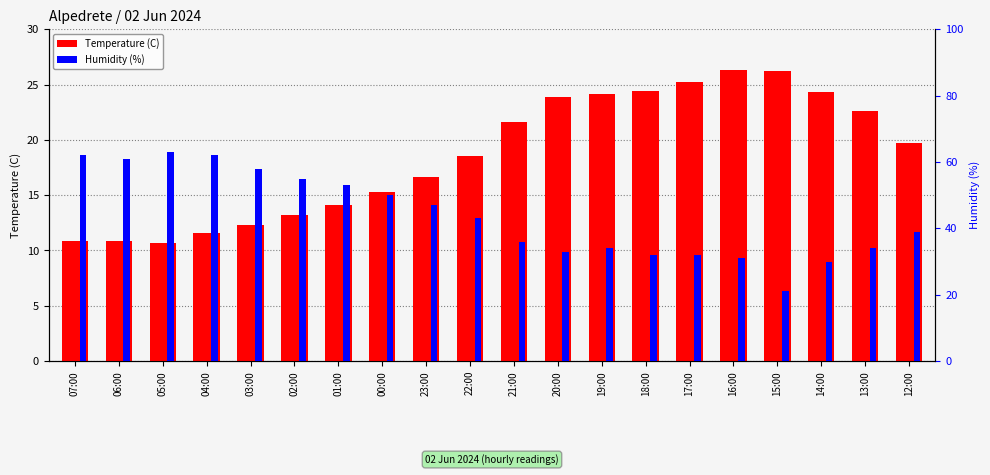

What is the total value across all series at 14:00?

54.3